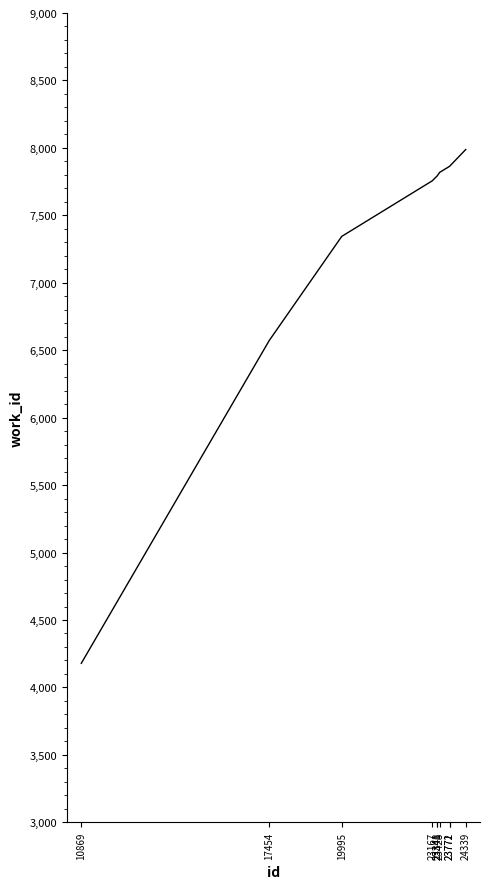

What is the greatest value displayed?

7988